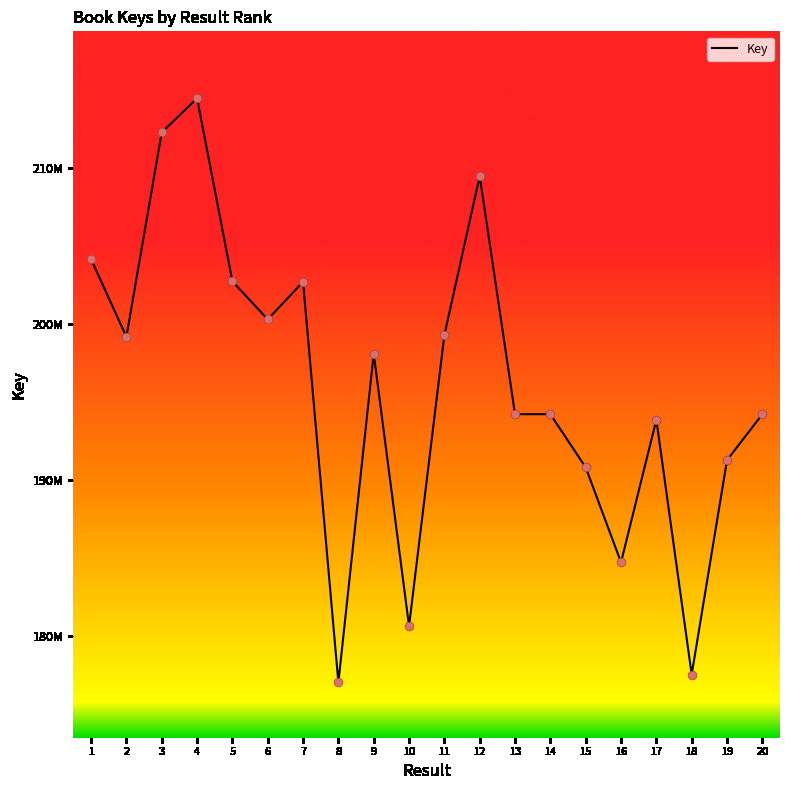

Does the chart have visible grid lines?

No